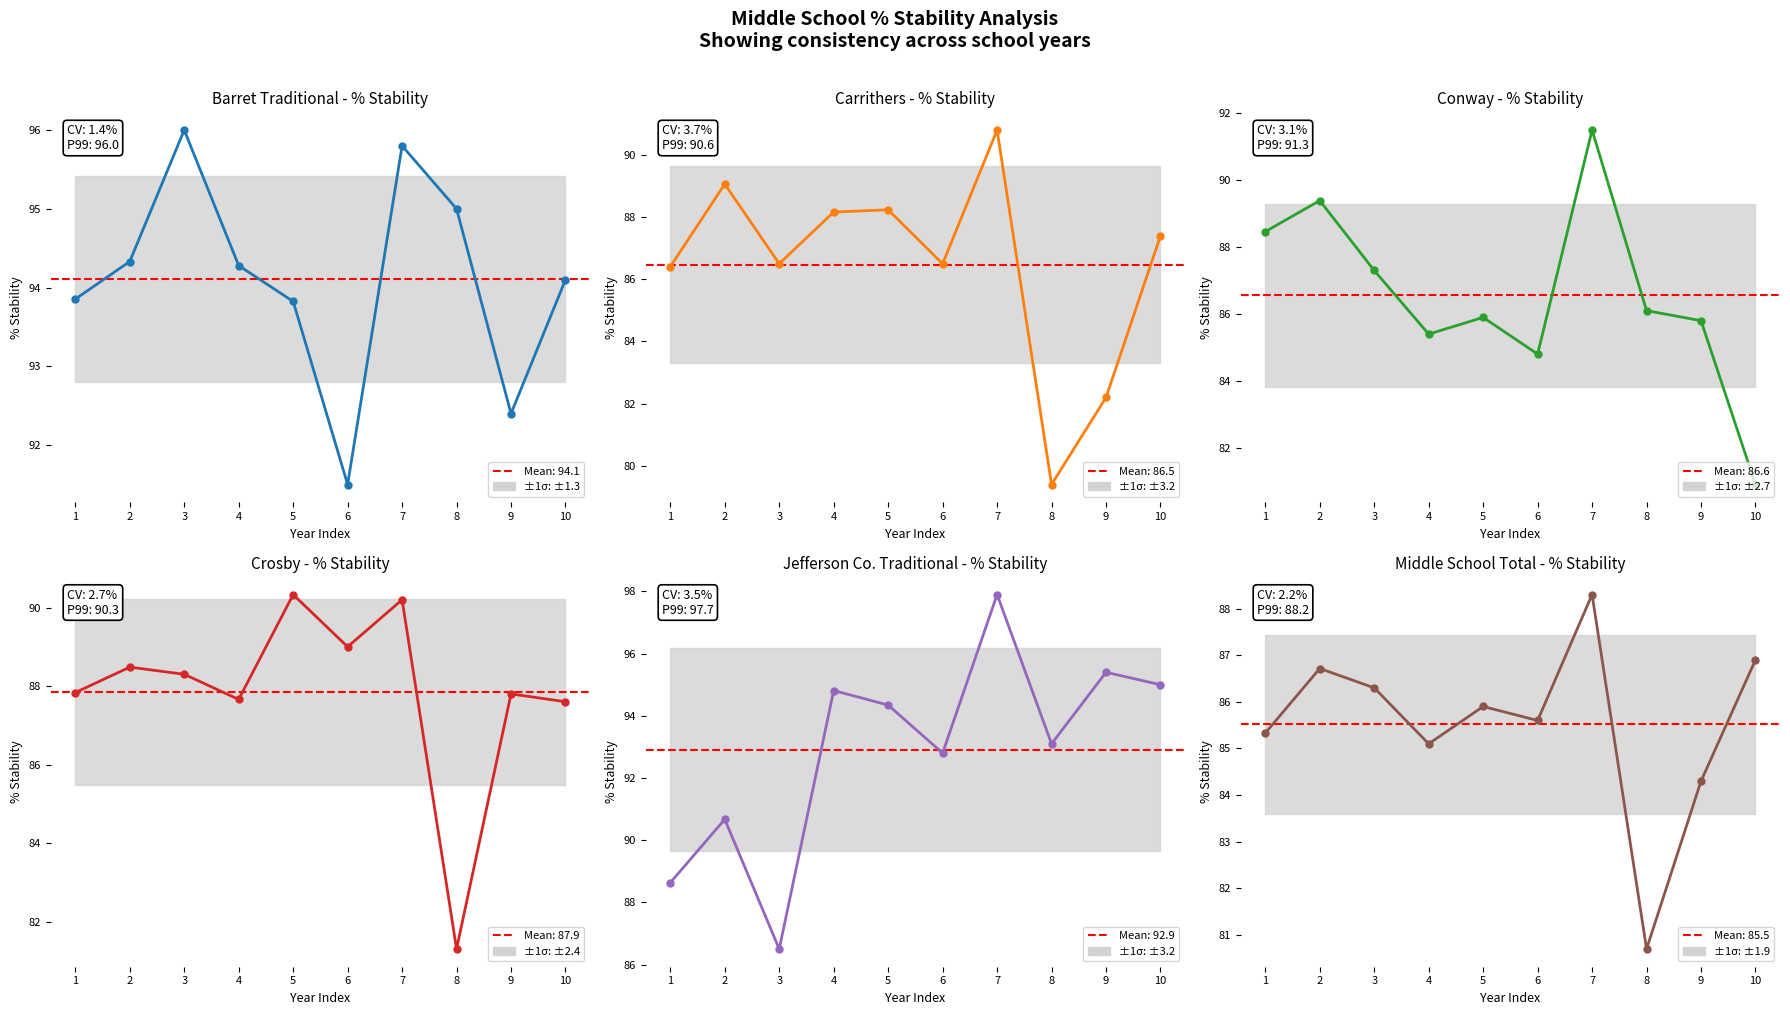

Reading right to left, extract all data points from this chart.

Barret Traditional: 10=94.1	9=92.4	8=95.0	7=95.8	6=91.5	5=93.8	4=94.3	3=96.0	2=94.3	1=93.9
Carrithers: 10=87.4	9=82.2	8=79.4	7=90.8	6=86.5	5=88.2	4=88.2	3=86.5	2=89.1	1=86.4
Conway: 10=80.9	9=85.8	8=86.1	7=91.5	6=84.8	5=85.9	4=85.4	3=87.3	2=89.4	1=88.5
Crosby: 10=87.6	9=87.8	8=81.3	7=90.2	6=89.0	5=90.3	4=87.7	3=88.3	2=88.5	1=87.8
Jefferson Co. Traditional: 10=95.0	9=95.4	8=93.1	7=97.9	6=92.8	5=94.3	4=94.8	3=86.5	2=90.7	1=88.6
Middle School Total: 10=86.9	9=84.3	8=80.7	7=88.3	6=85.6	5=85.9	4=85.1	3=86.3	2=86.7	1=85.3